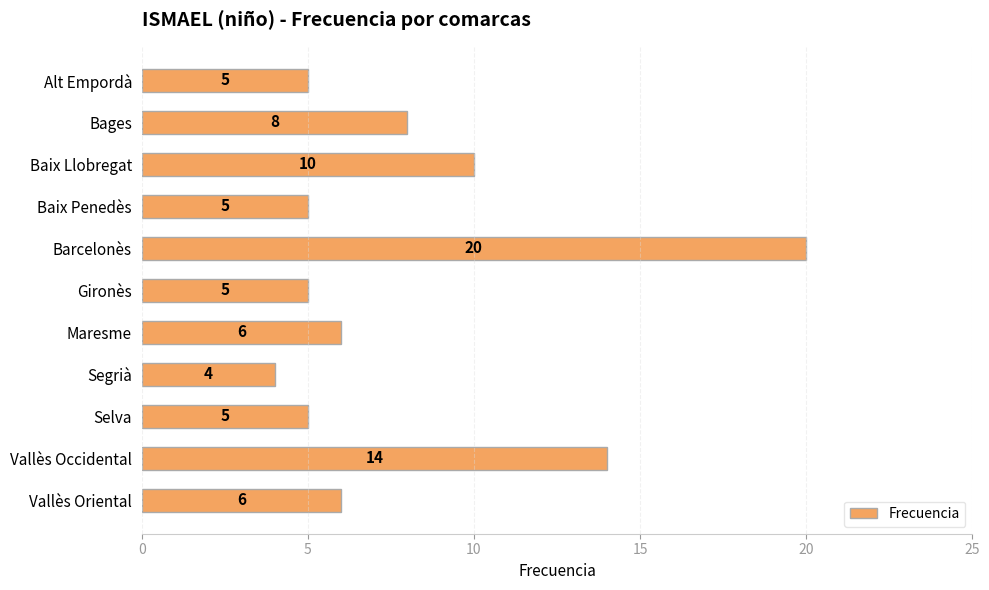

What is the smallest value displayed?

4